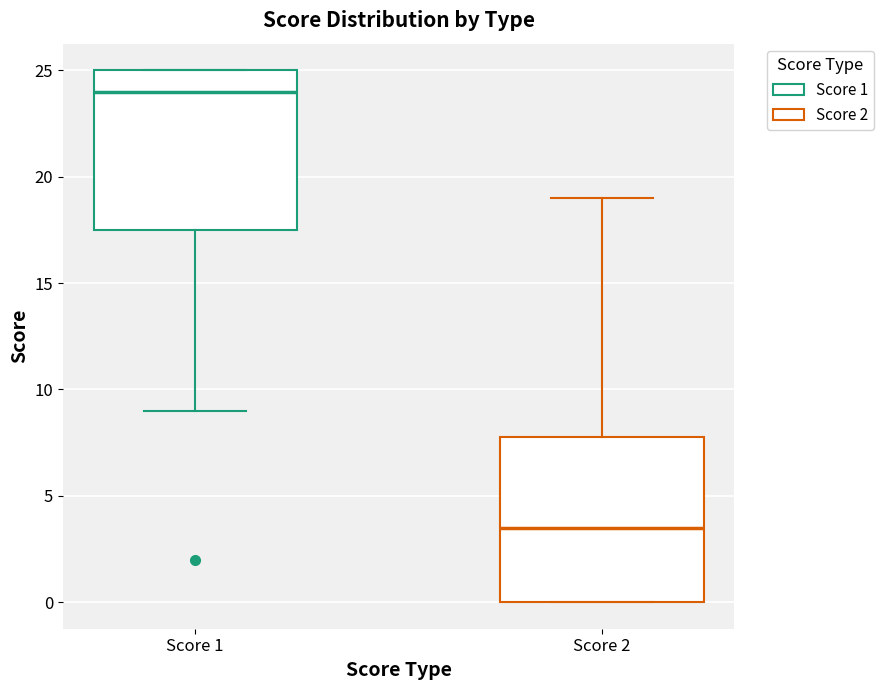

Reading left to right, read every box against the y-axis: the position of its median line, the range the box covers, and the ends of its whiskers. The values are not printed on the chart, so give them approximately, as read against the axis.

Score 1: median 24.0, box 17.5 to 25.0, whiskers 9.0 to 25.0
Score 2: median 3.5, box 0.0 to 8.0, whiskers 0.0 to 19.0